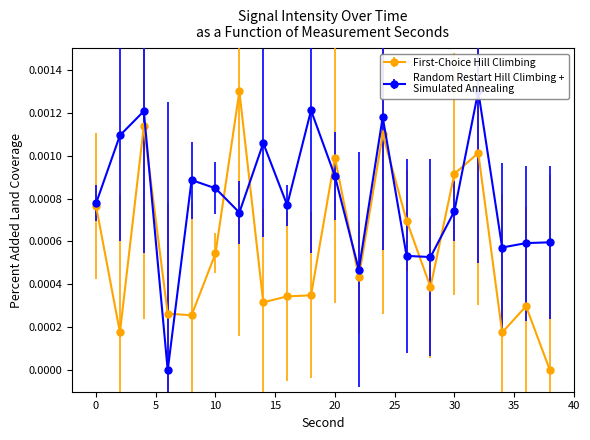

True or false: the data shows 0.0 at 8.

True